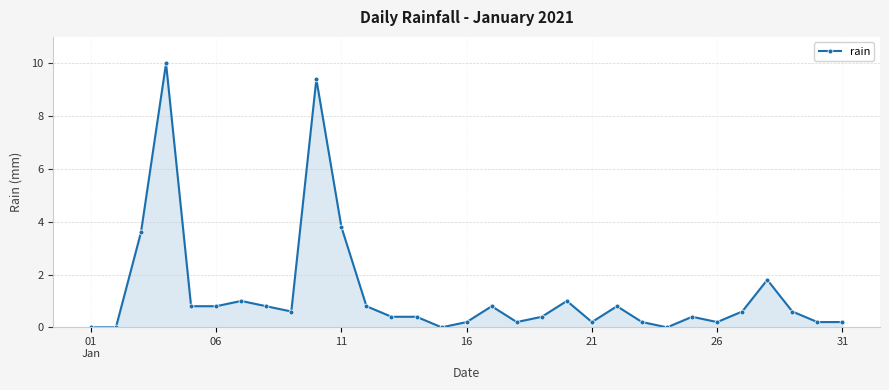

True or false: there are more than 2 points higher than both neighbors.

True